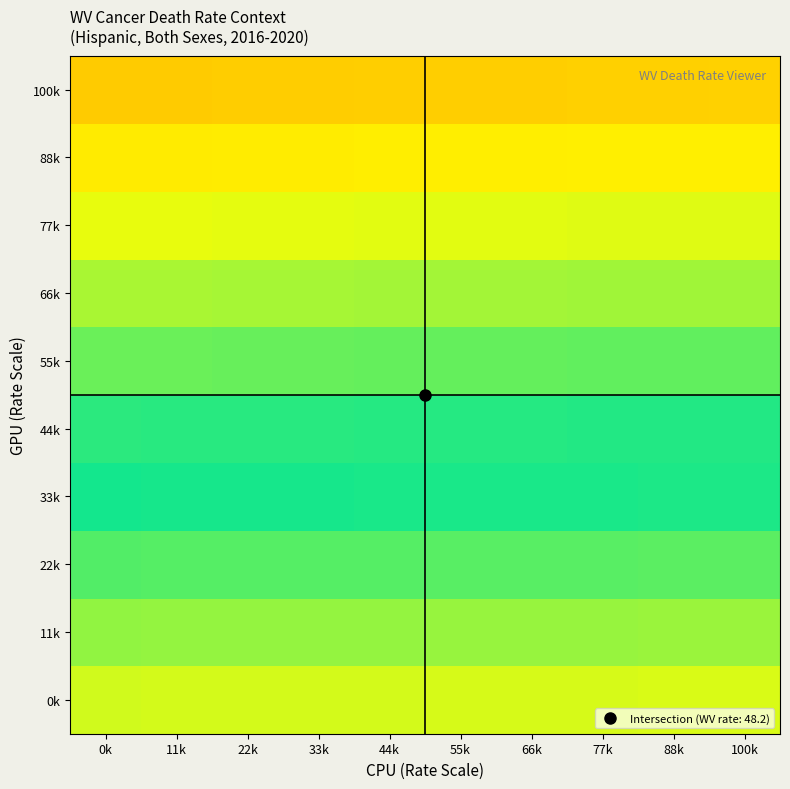

Rank the series at 66k from highest to lowest value.

100k, 88k, 77k, 66k, 55k, 44k, 33k, 22k, 11k, 0k